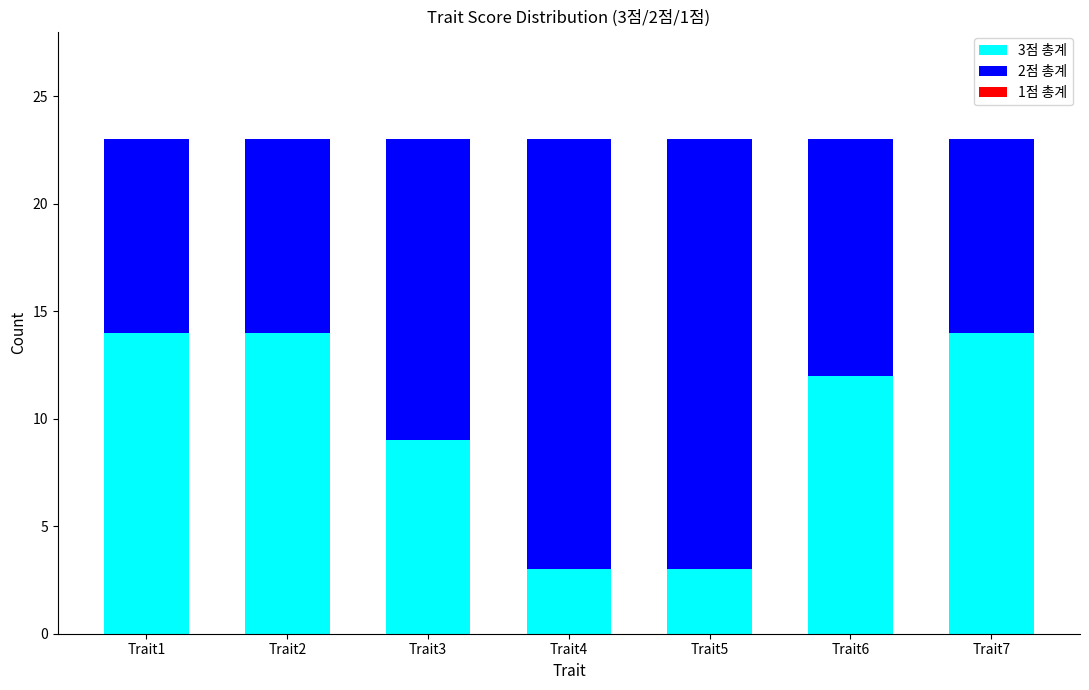

What is the total value across all series at Trait6?

23